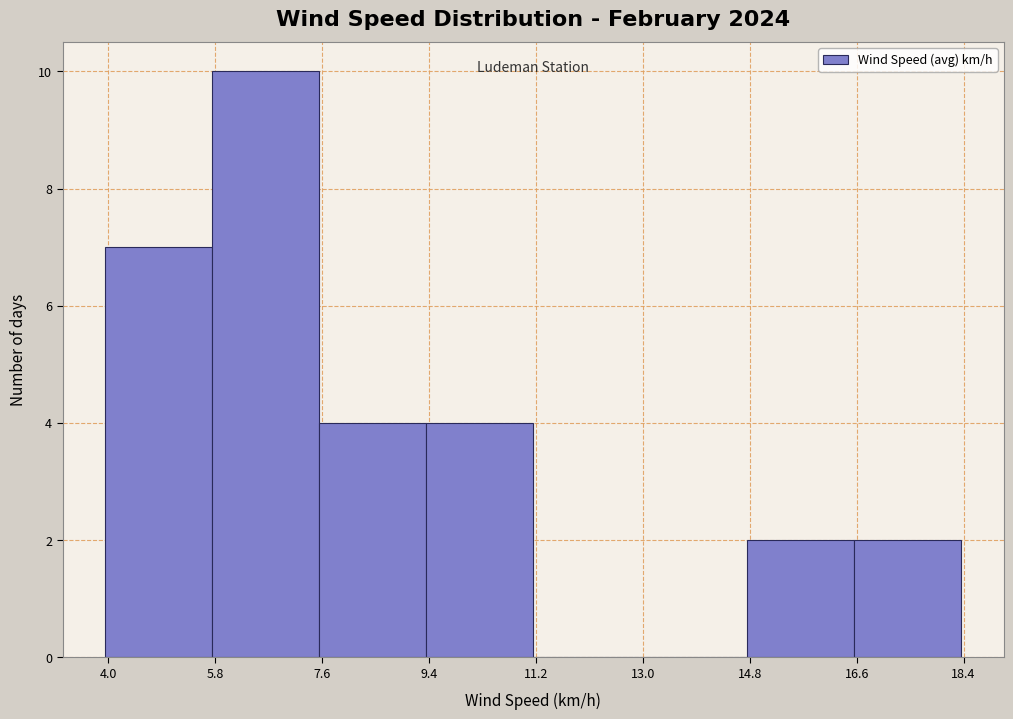

Over which range of the x-axis is the bar tallest?

5.8 to 7.6